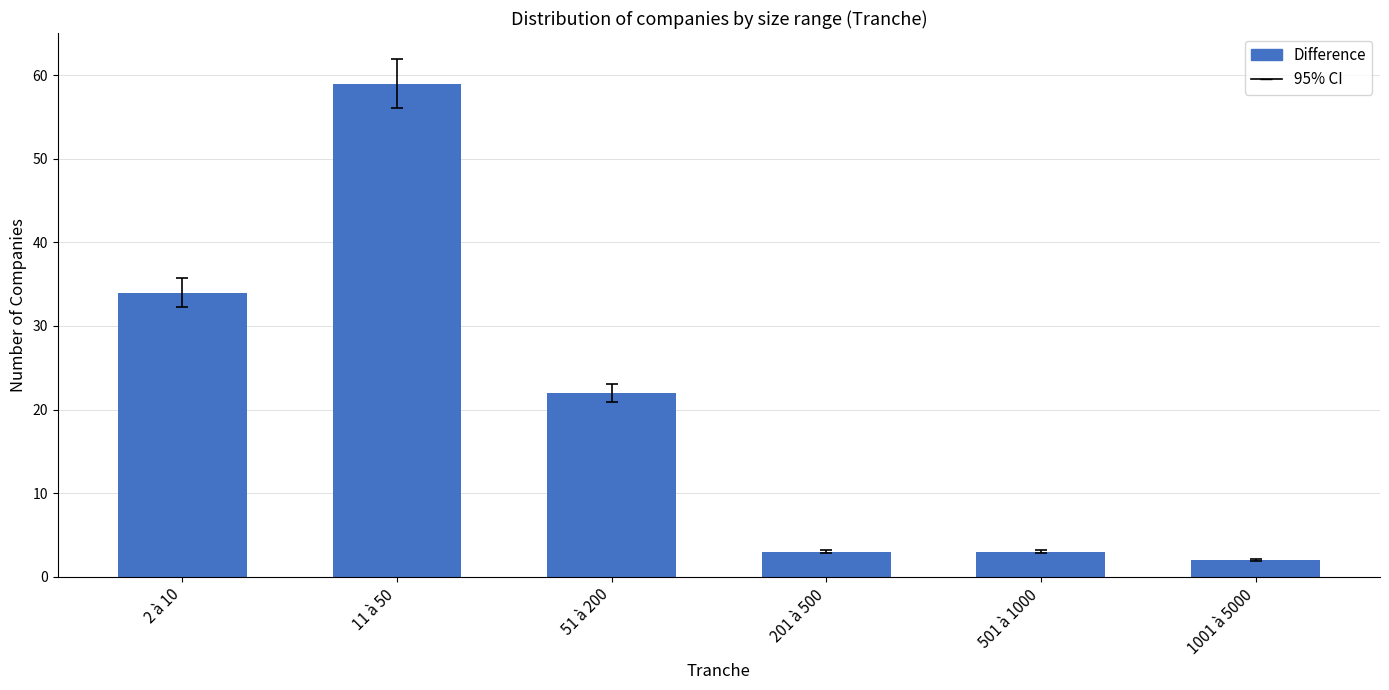

Is it true that the value at 2 à 10 is 34?

True